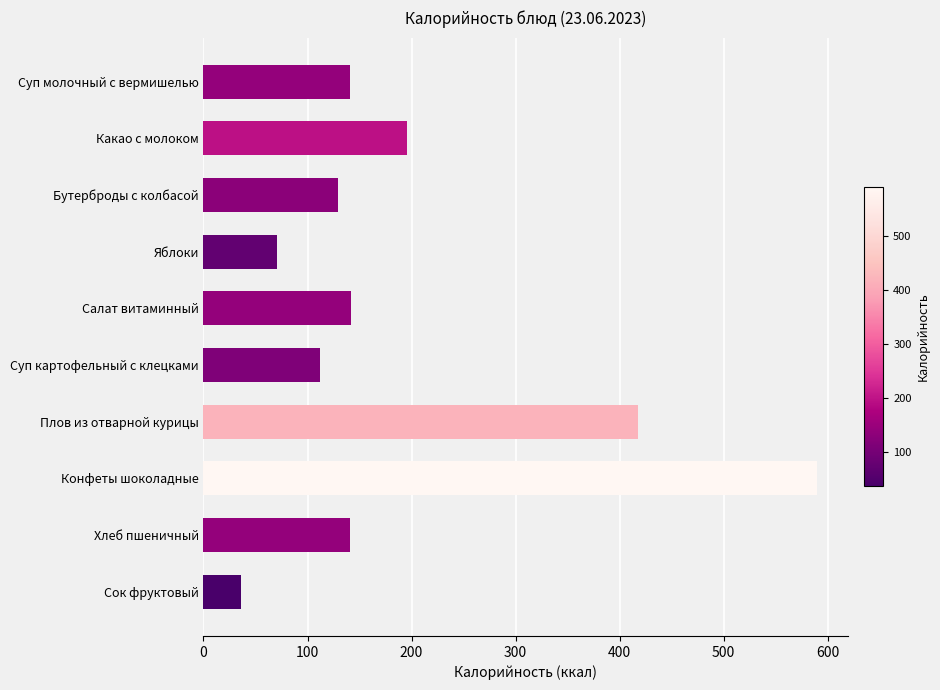

How many data points are less than 141?

4